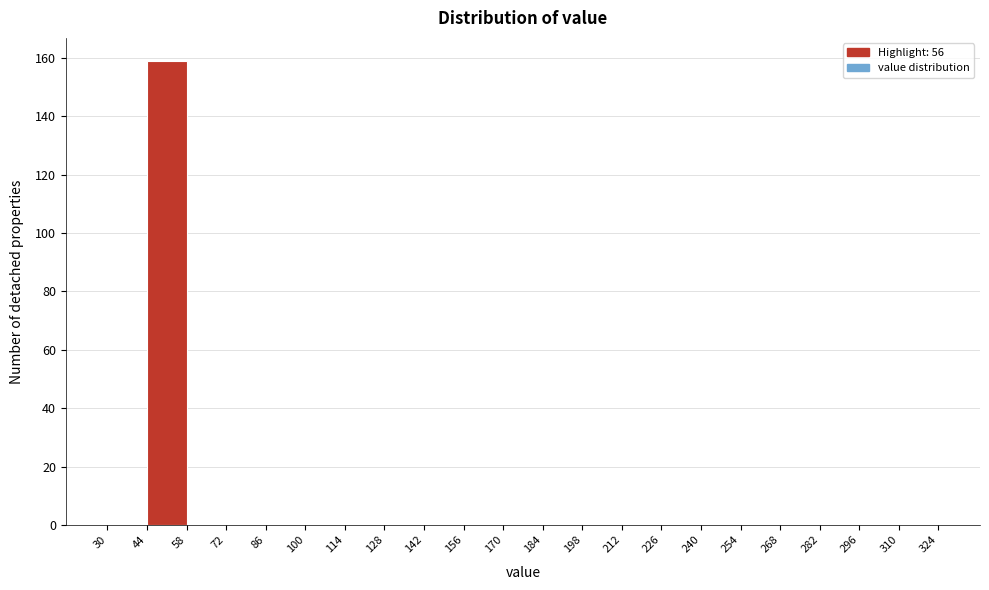

Which range on the x-axis has the tallest bar?

44 to 58